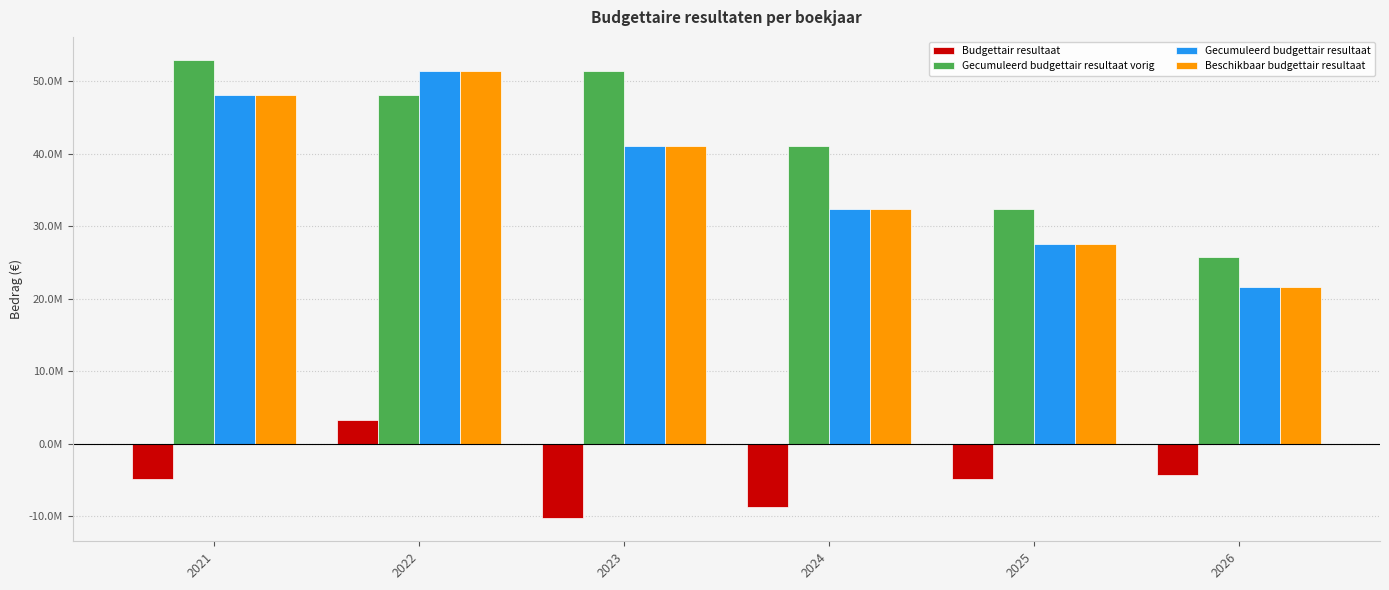

The value of Budgettair resultaat at 2021 is -4848912.7. True or false?

True